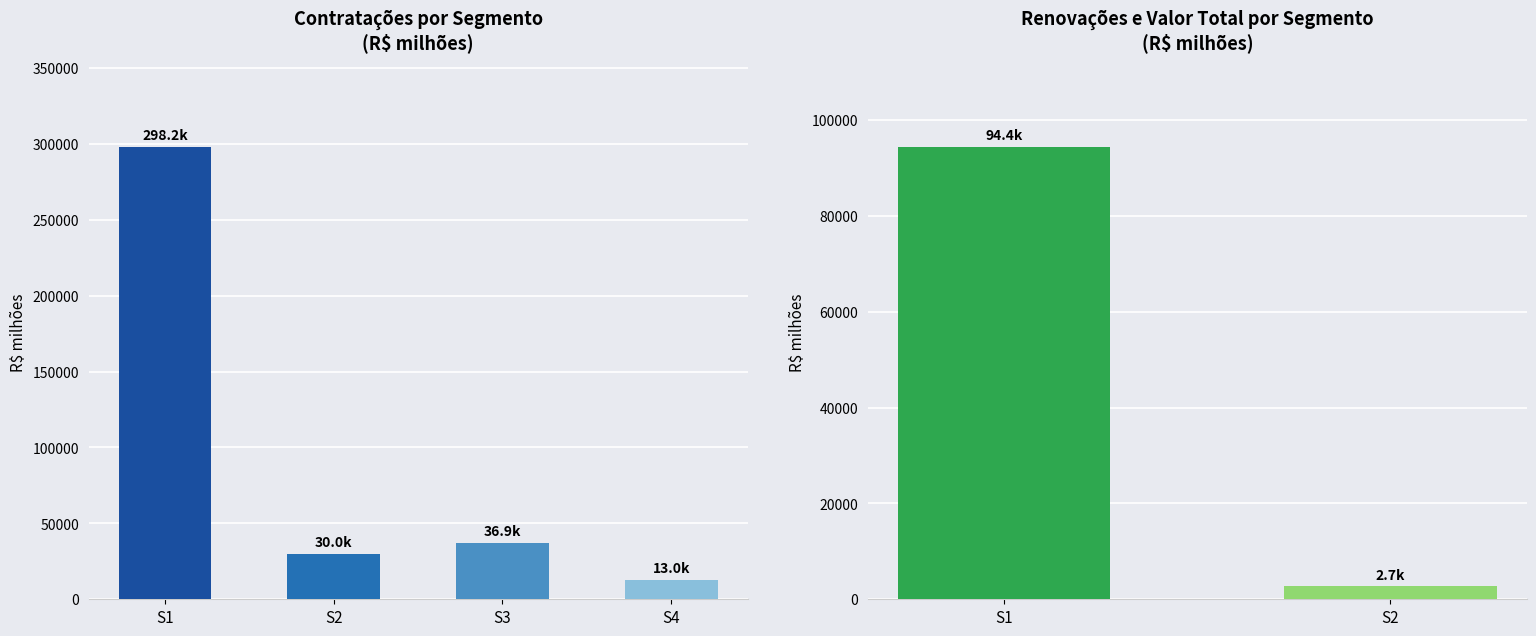

At which label does Renovações first exceed 11965?

S1